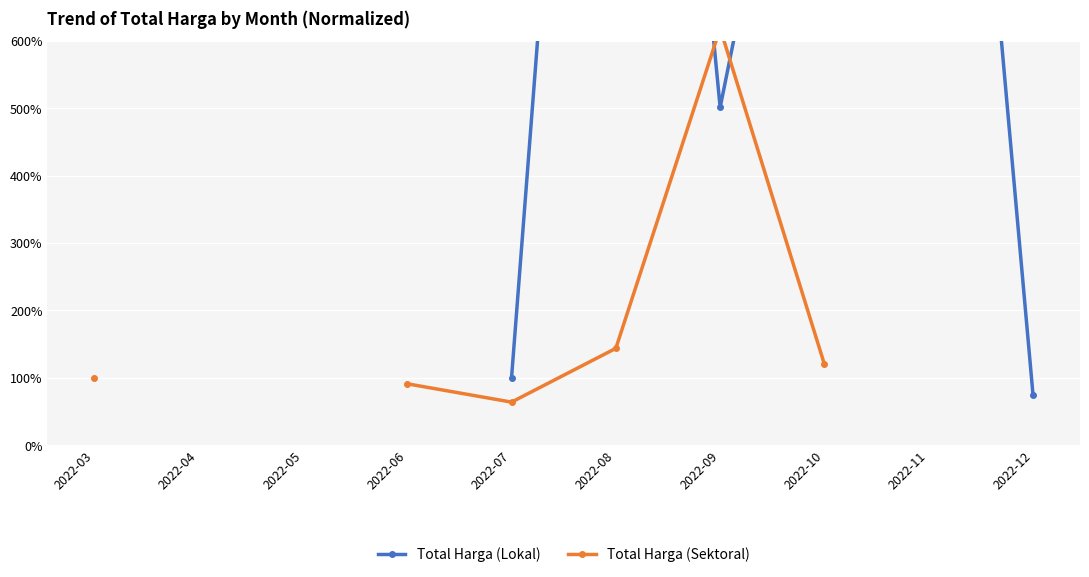

At which category does Total Harga (Lokal) reach its first local valley?

2022-09